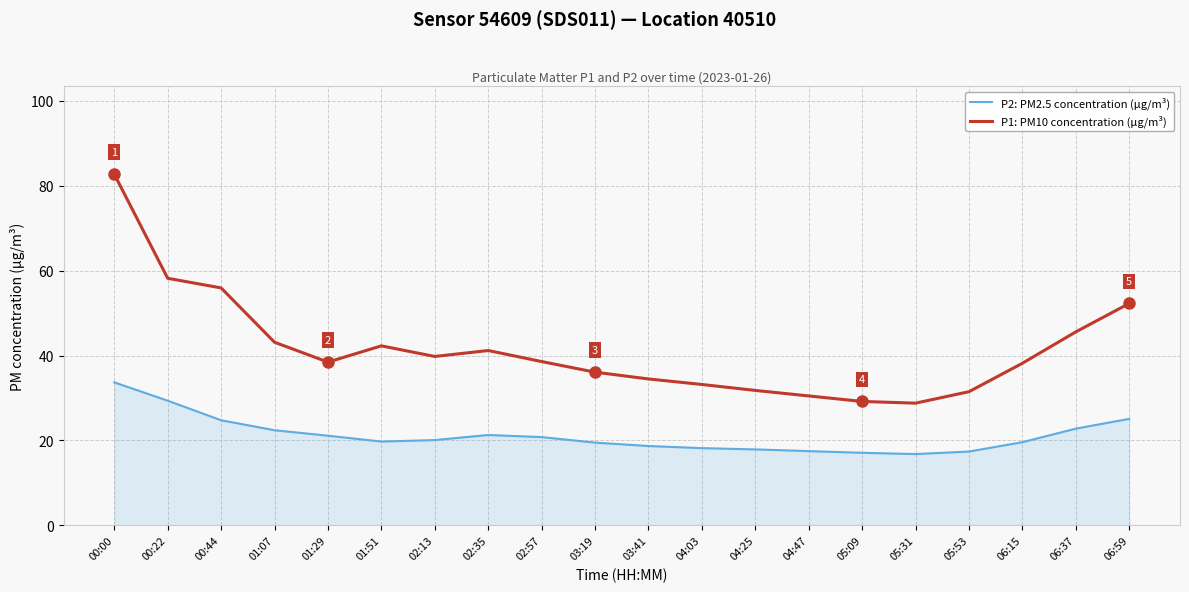

True or false: P2: PM2.5 concentration (µg/m³) and P1: PM10 concentration (µg/m³) intersect in this chart.

False